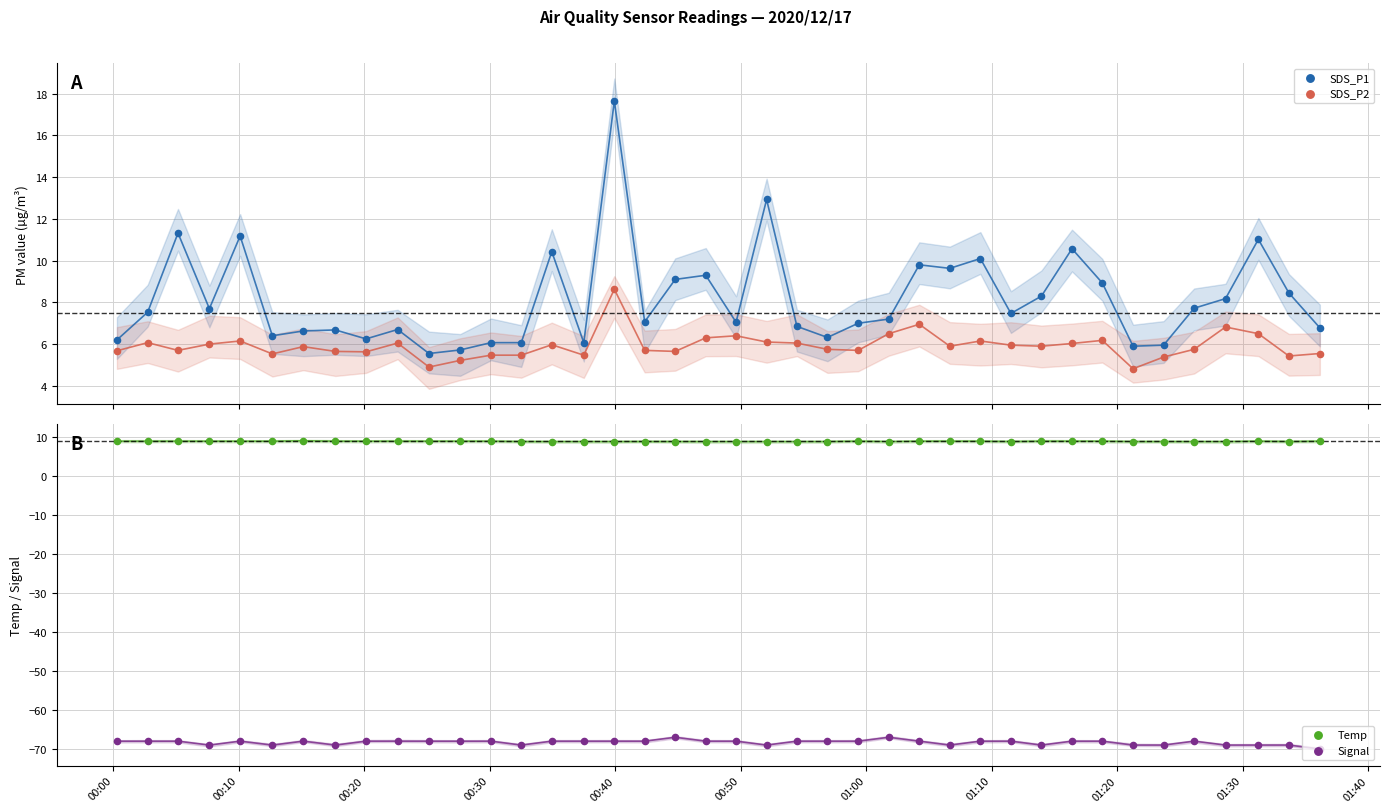

At how many categories does at least one series exceed -45?

40